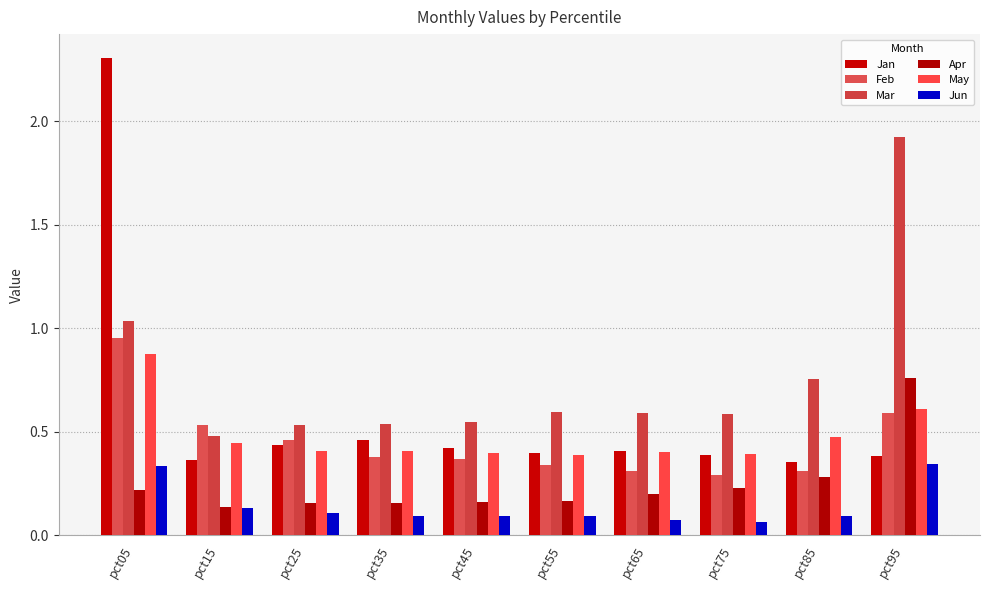

Which category has the highest value in the Mar series?

pct95